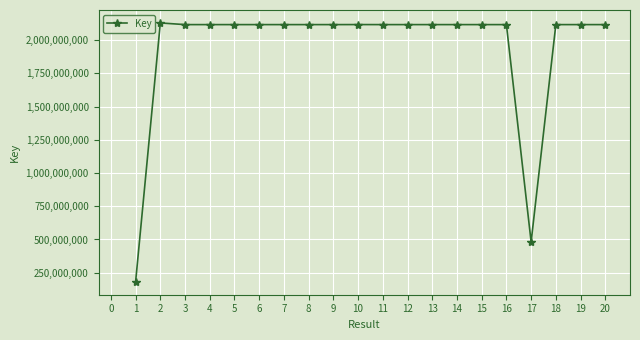

Is it true that the value at 5 is 921511863?

False